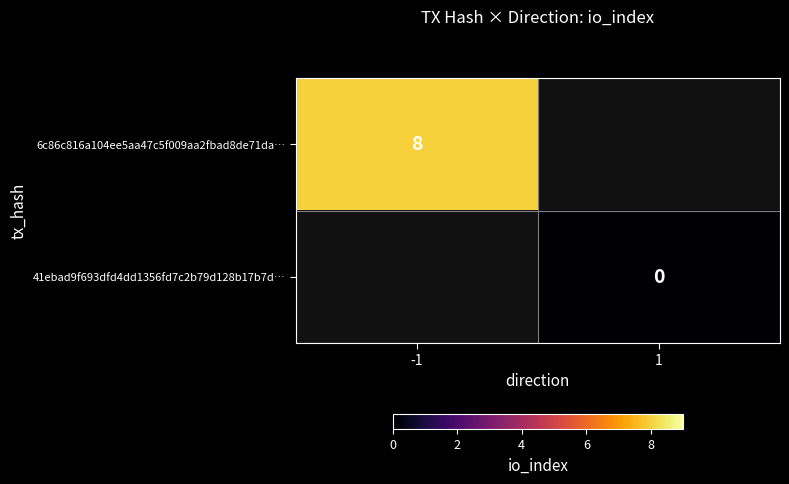

Is it true that 6c86c816a104ee5aa47c5f009aa2fbad8de71da… equals 8 at -1?

True